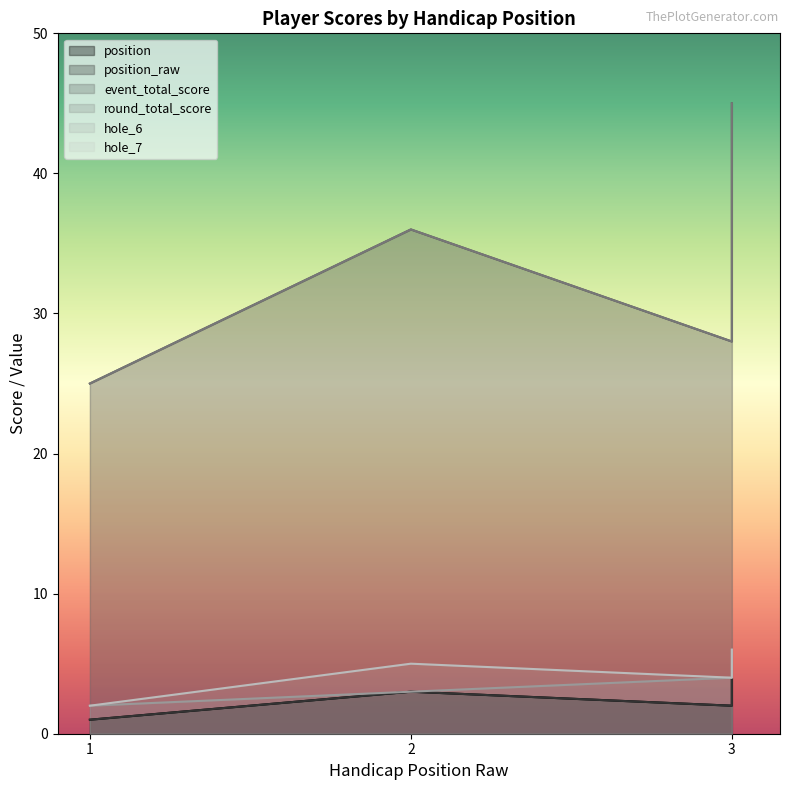

How many values in the position_raw series are below 3?

2